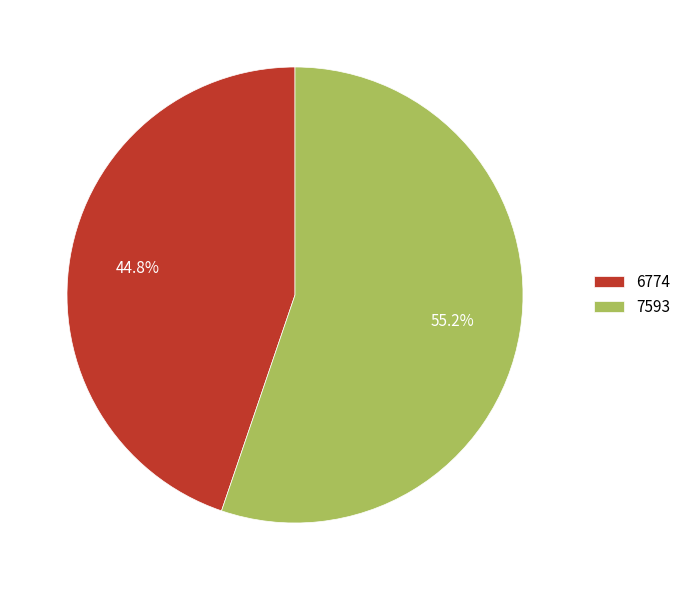

Rank the categories by value from lowest to highest.

6774, 7593